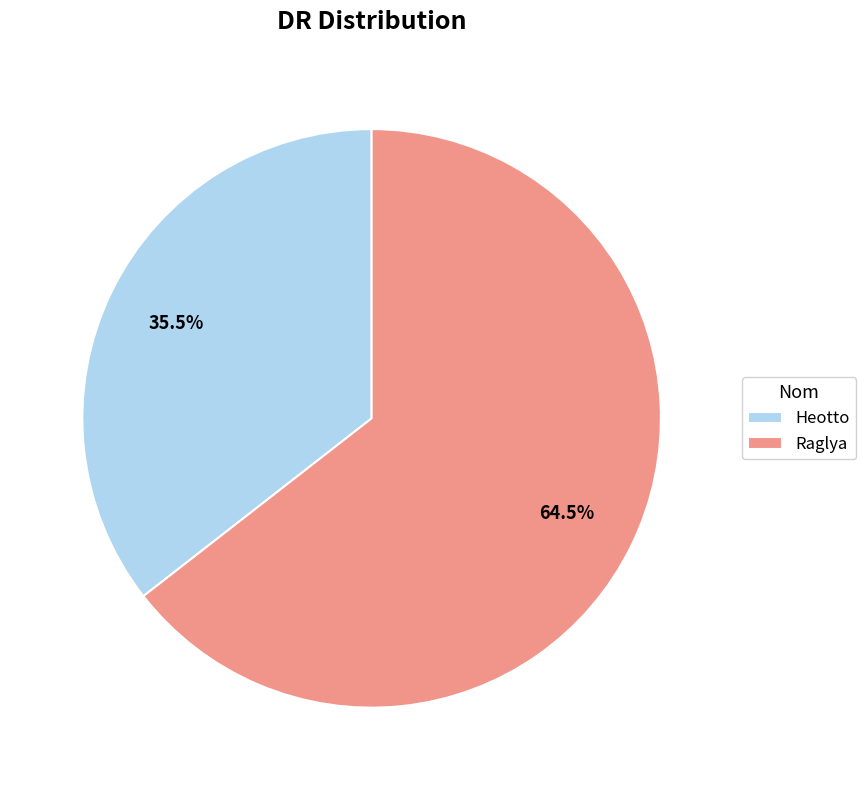

Rank the categories by value from highest to lowest.

Raglya, Heotto